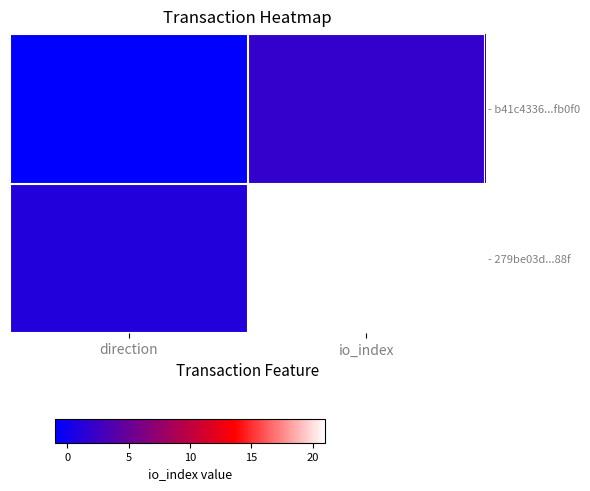

At which category is the sum across all series the highest?

io_index